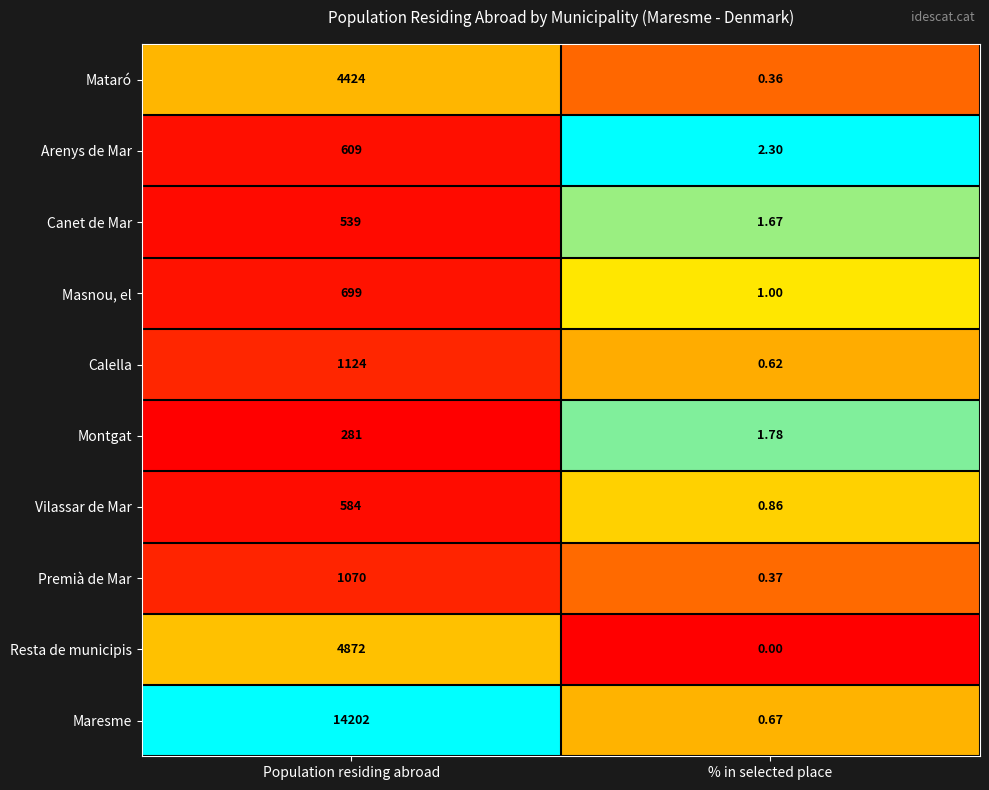

How many positive values does the Resta de municipis series have?

1